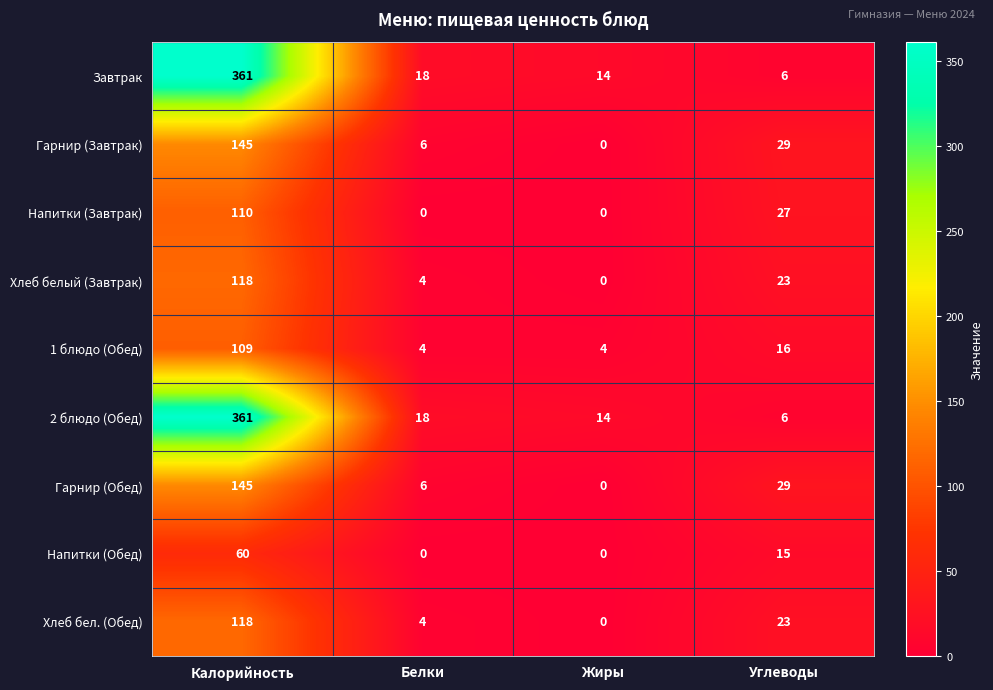

At how many categories does at least one series exceed 223?

1